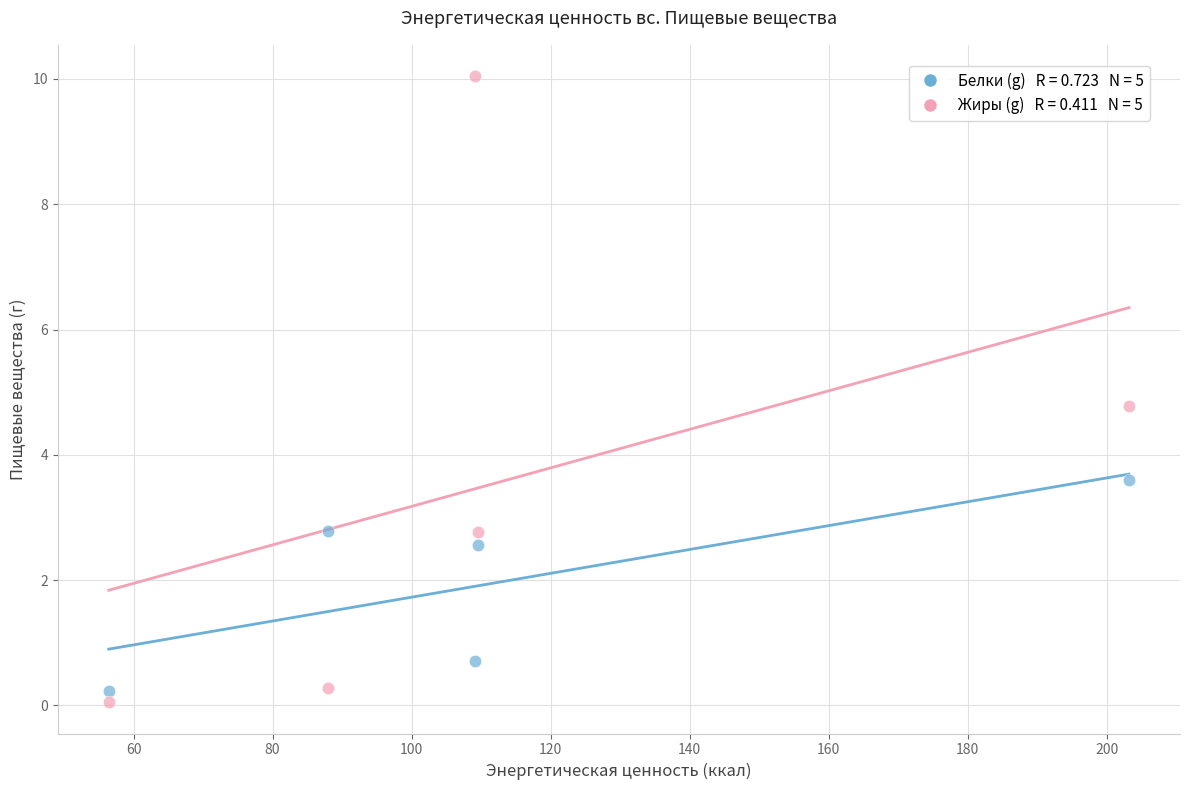

Across all series, what Y value is closest to 5?

4.8